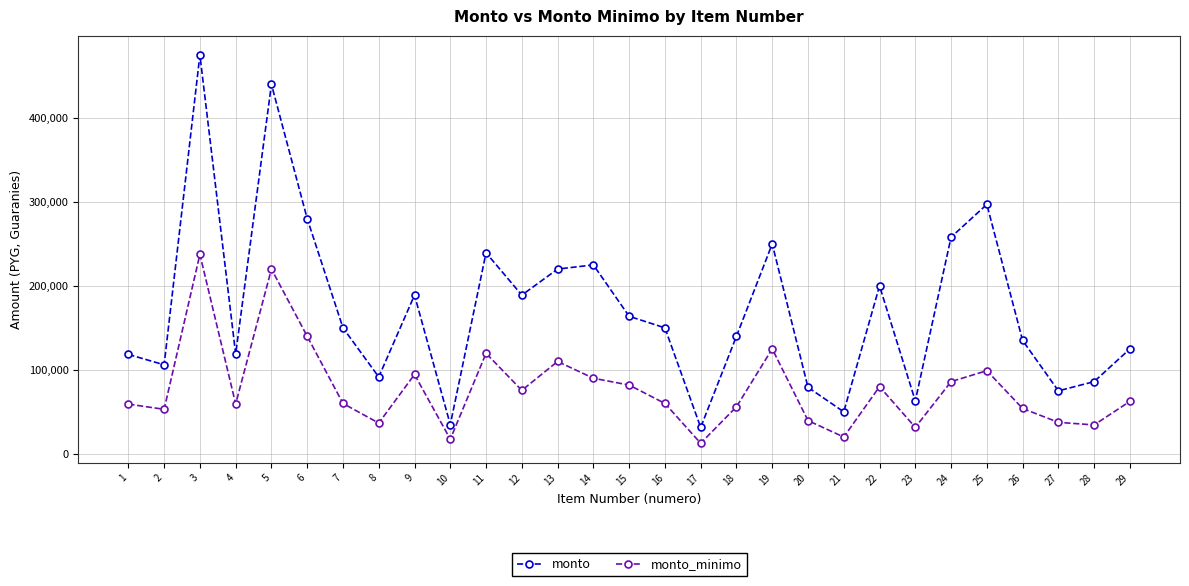

At how many categories does at least one series exceed 417911?

2